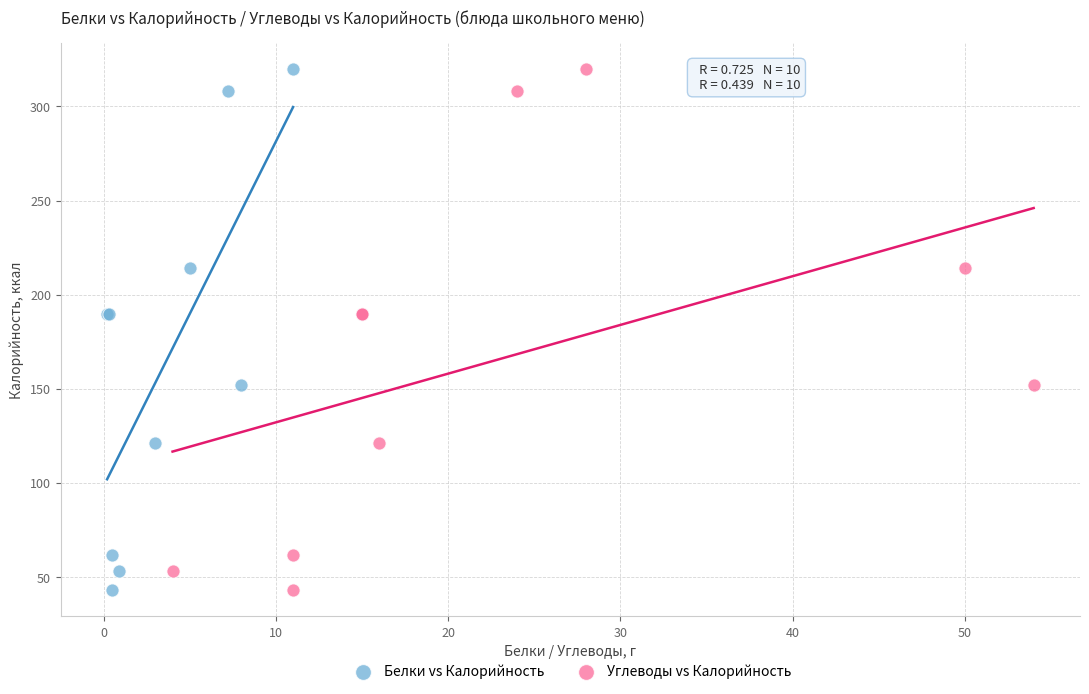

What are all the series names shown in the legend?

Белки vs Калорийность, Углеводы vs Калорийность